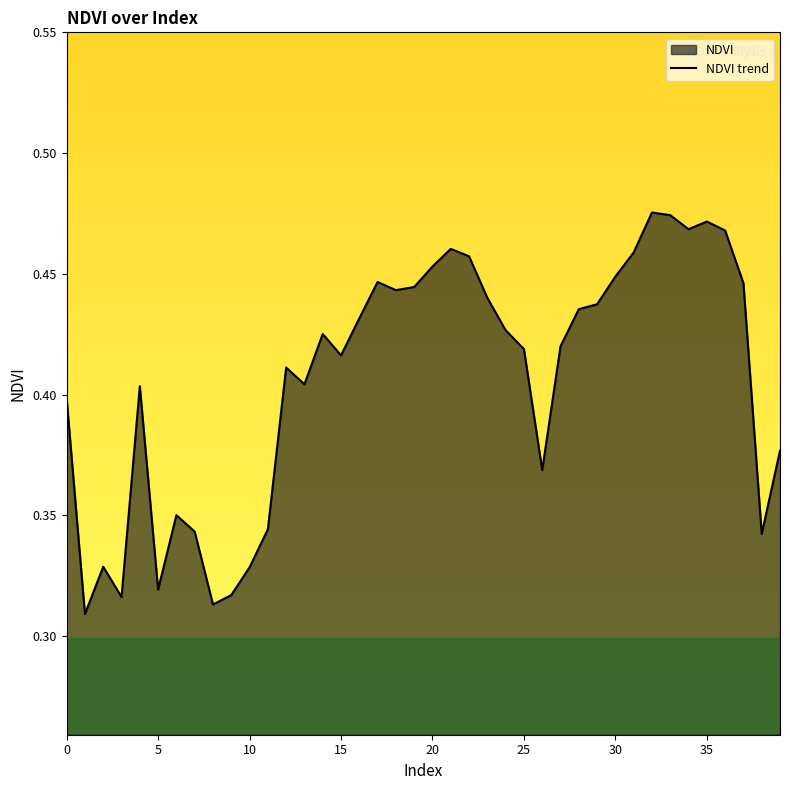

Between 20 and 5, which is larger?

20